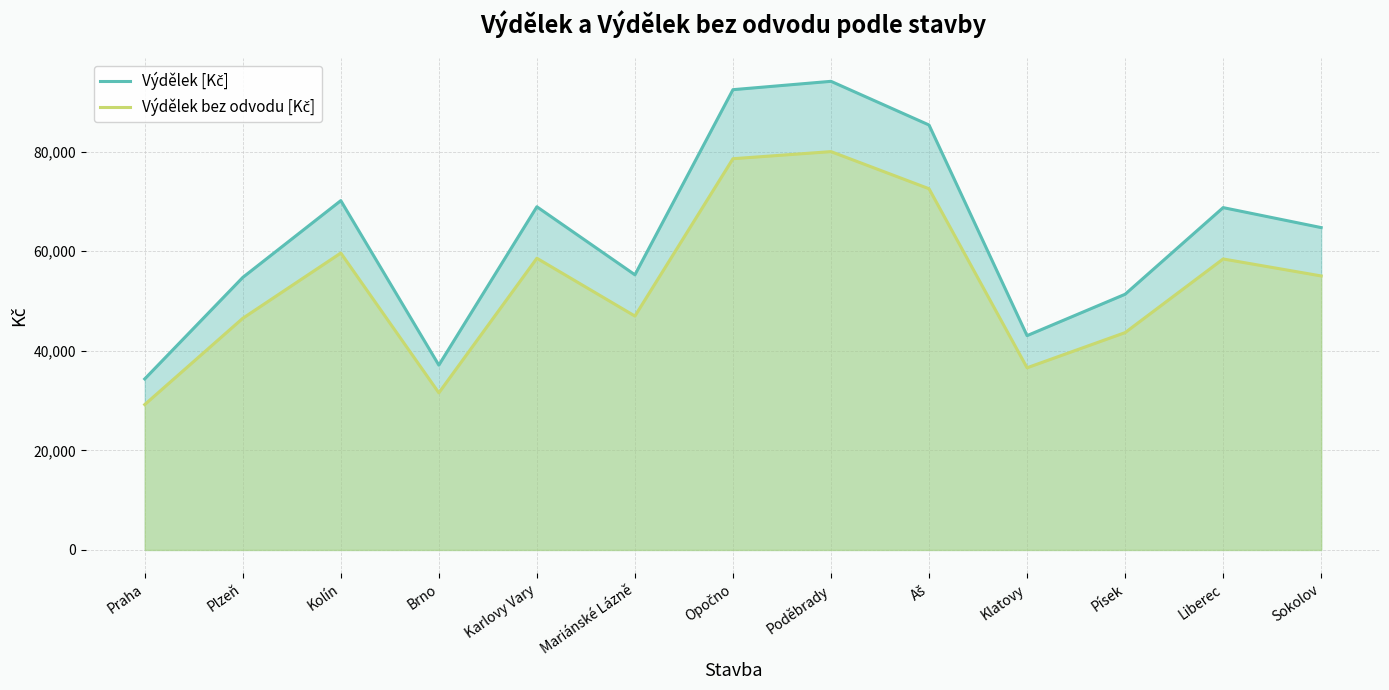

Reading left to right, extract all data points from this chart.

Výdělek [Kč]: 34354.0	54740.0	70168.0	37128.0	68935.0	55272.0	92456.0	94134.0	85360.0	43050.0	51360.0	68765.0	64752.0
Výdělek bez odvodu [Kč]: 29200.9	46529.0	59642.8	31558.8	58594.8	46981.2	78587.6	80013.9	72556.0	36592.5	43656.0	58450.2	55039.2